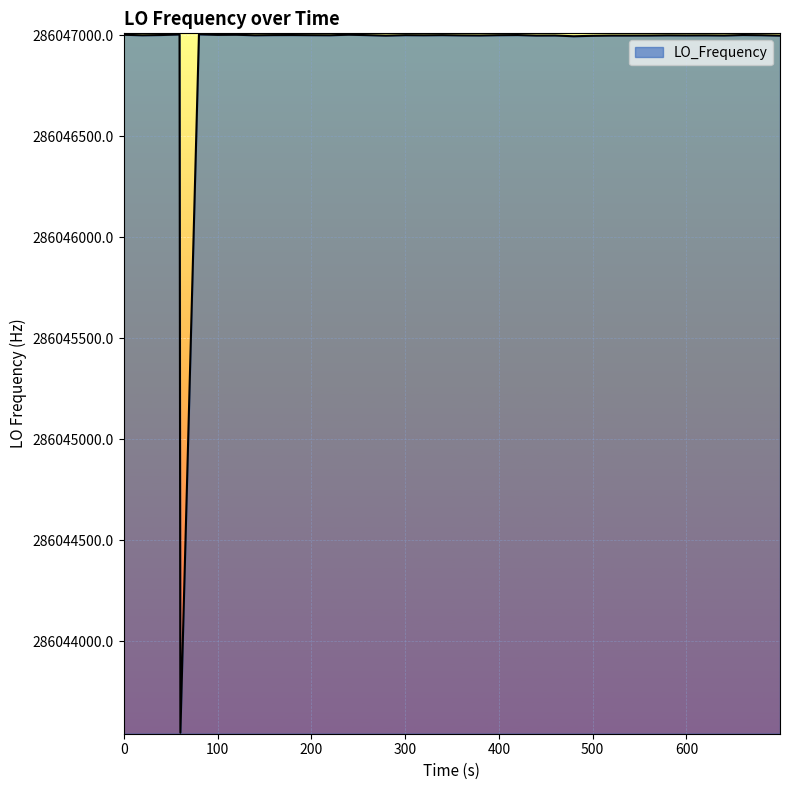

What is the greatest value displayed?

286047004.4